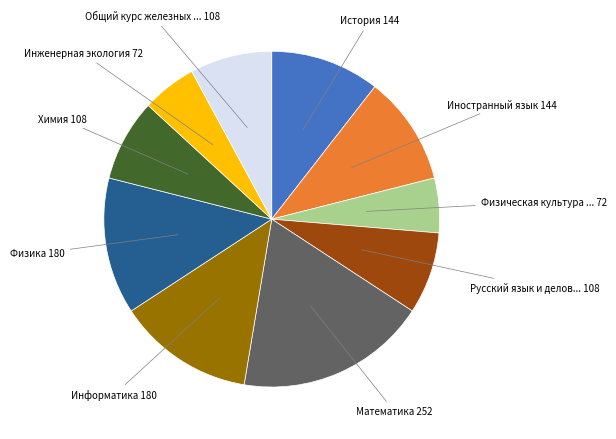

Count the number of slices in the pie.

10